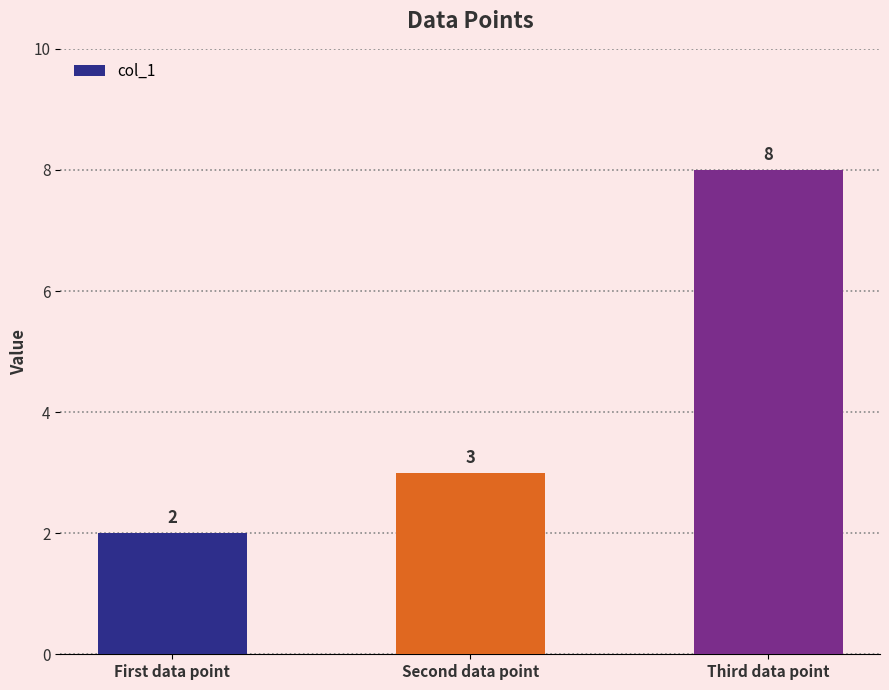

How many bars are there in total?

3